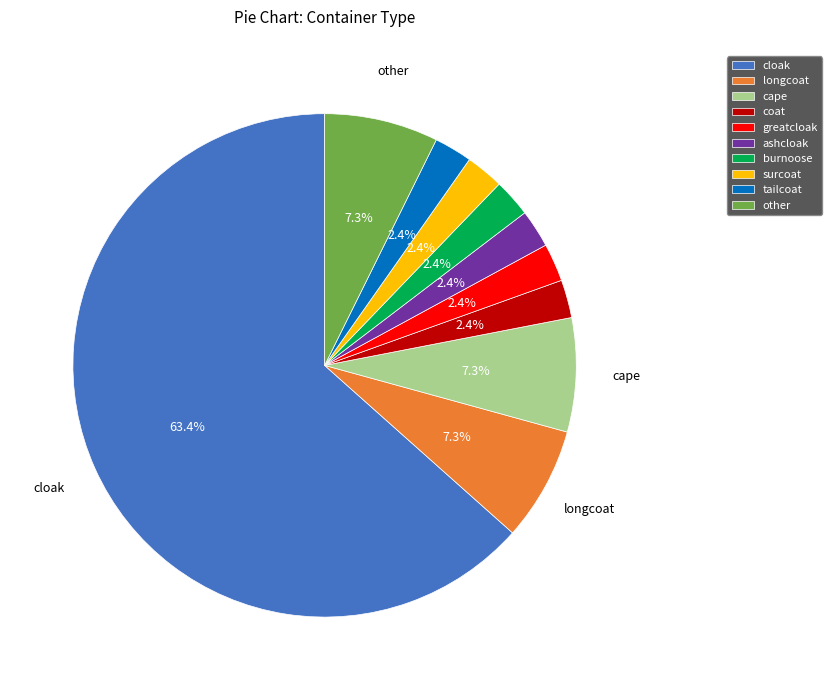

Which category has the biggest portion of the pie?

cloak